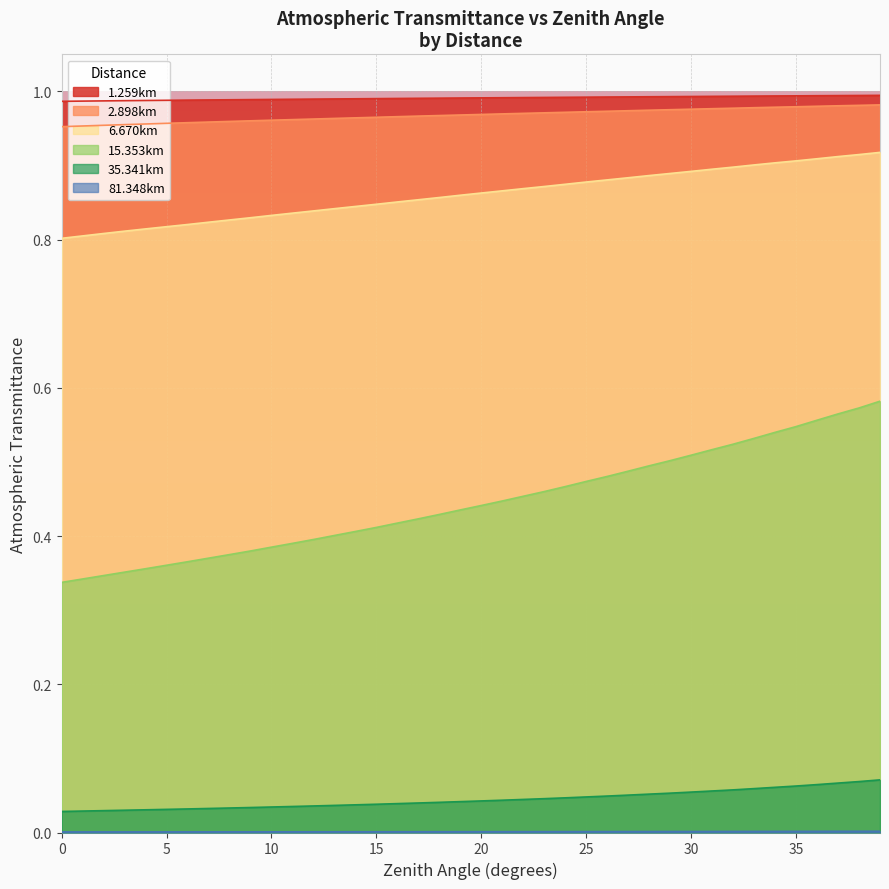

What is the sum of all 35.341km values?

1.8